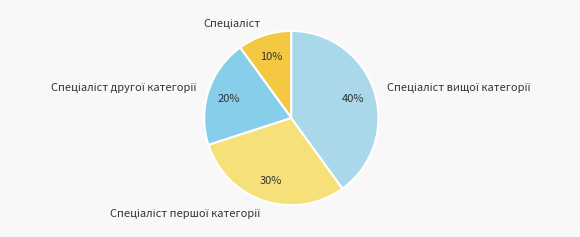

How many slices are in this pie chart?

4